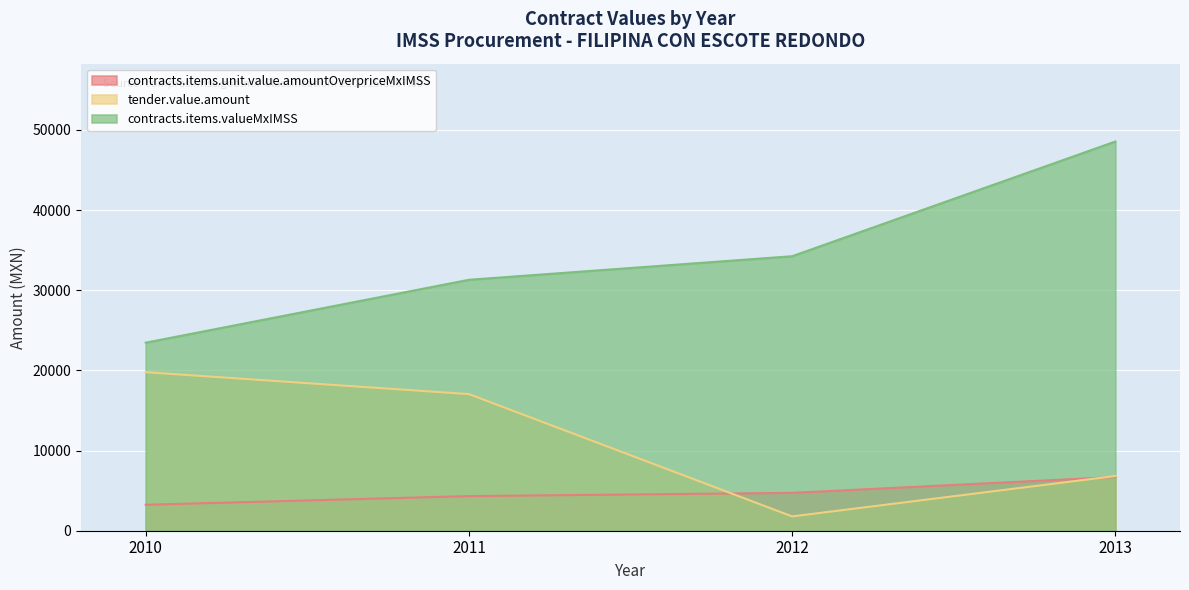

How many data points in contracts.items.valueMxIMSS are above 34250?

2